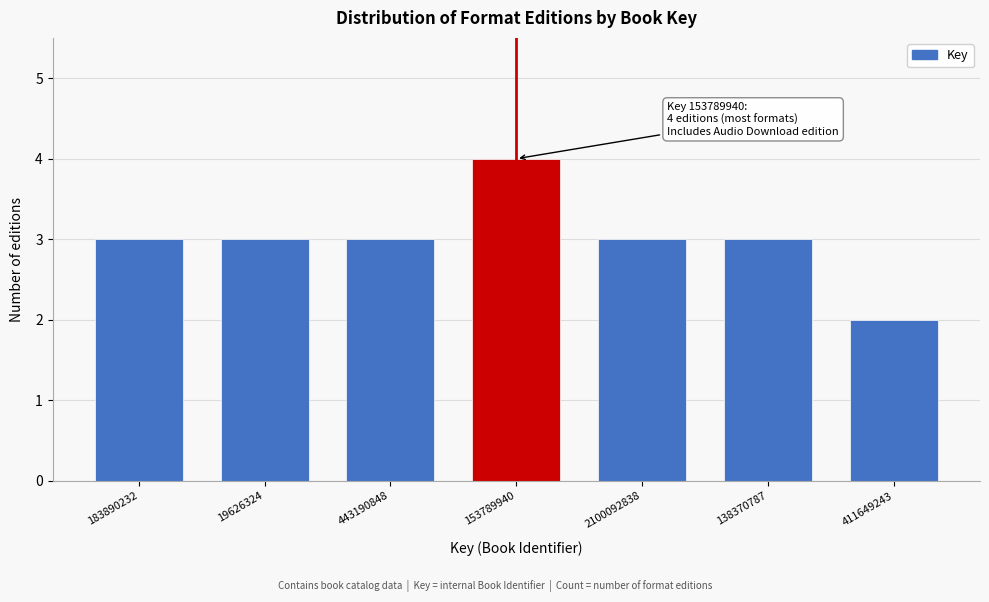

Reading left to right, what are all the values shown in this chart?

183890232=3	19626324=3	443190848=3	153789940=4	2100092838=3	138370787=3	411649243=2